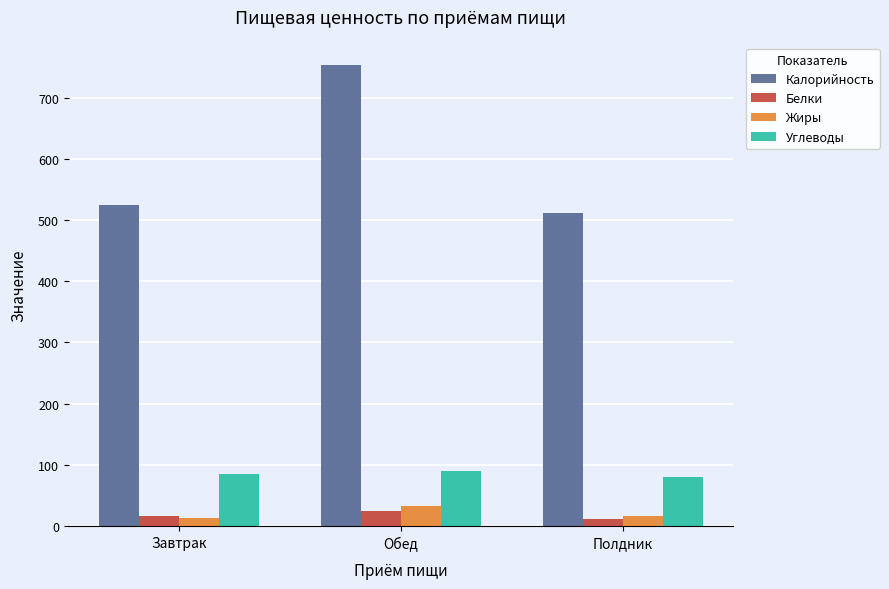

The Углеводы series shows 80.0 at Полдник. True or false?

True